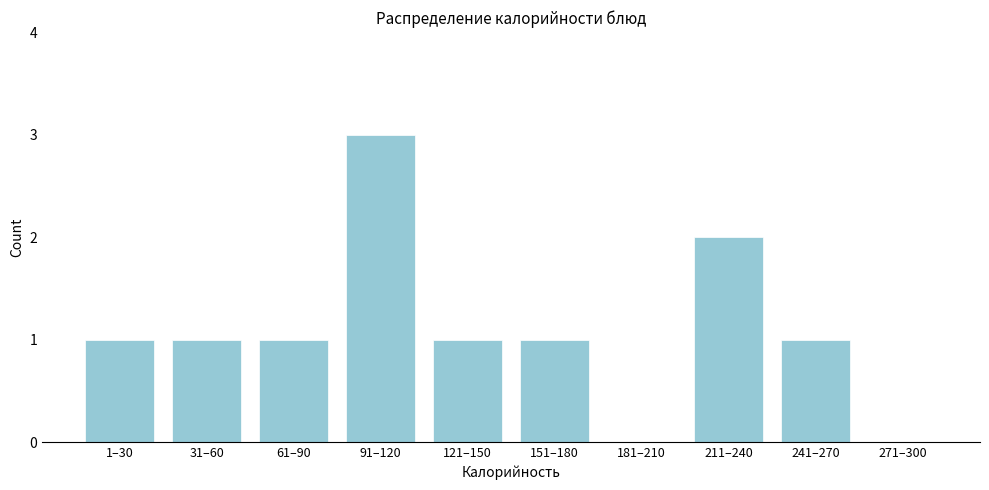

Reading right to left, what are all the values shown in this chart?

271–300=0	241–270=1	211–240=2	181–210=0	151–180=1	121–150=1	91–120=3	61–90=1	31–60=1	1–30=1